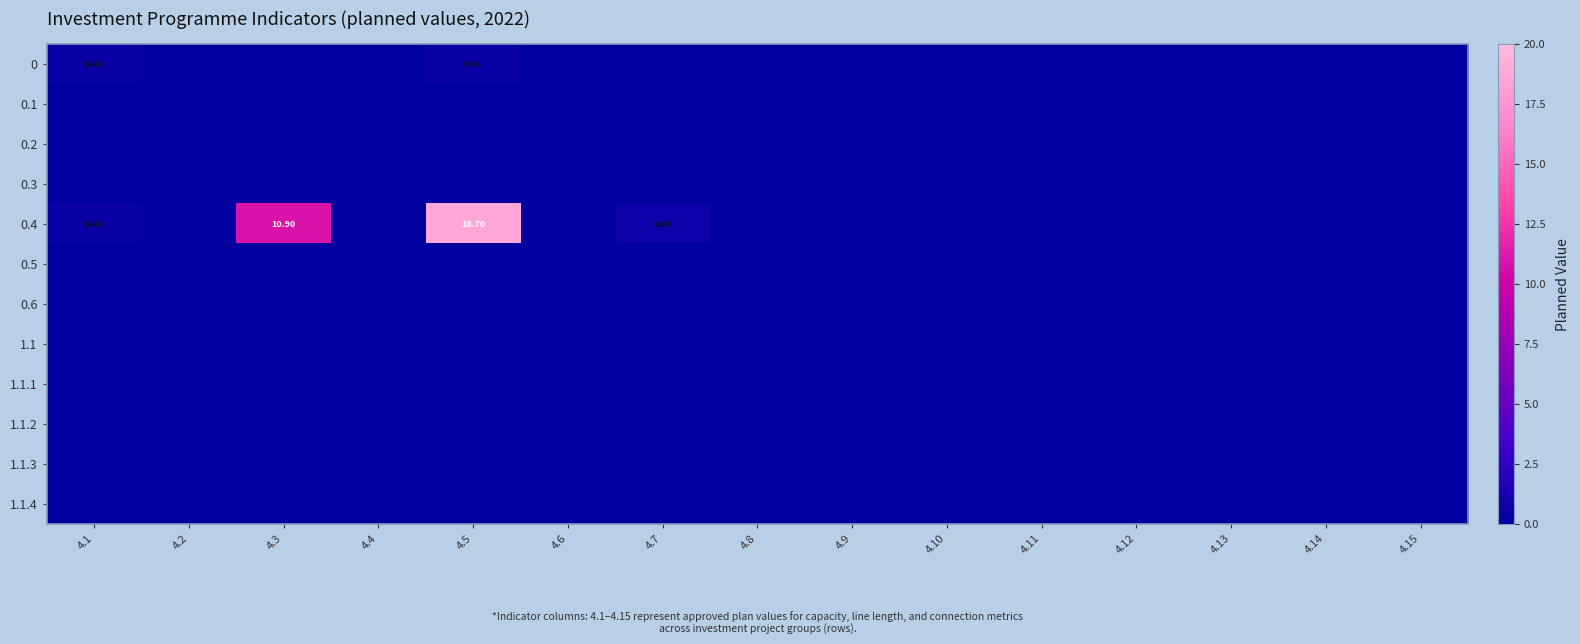

Rank the categories by 1.1.1 value from lowest to highest.

4.1, 4.2, 4.3, 4.4, 4.5, 4.6, 4.7, 4.8, 4.9, 4.10, 4.11, 4.12, 4.13, 4.14, 4.15